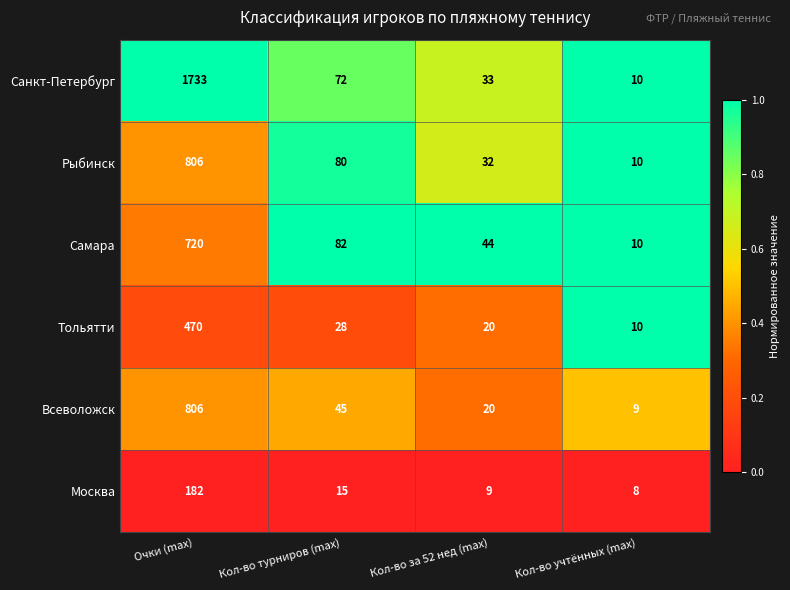

List the labels in order of Санкт-Петербург value, largest first.

Очки (max), Кол-во турниров (max), Кол-во за 52 нед (max), Кол-во учтённых (max)